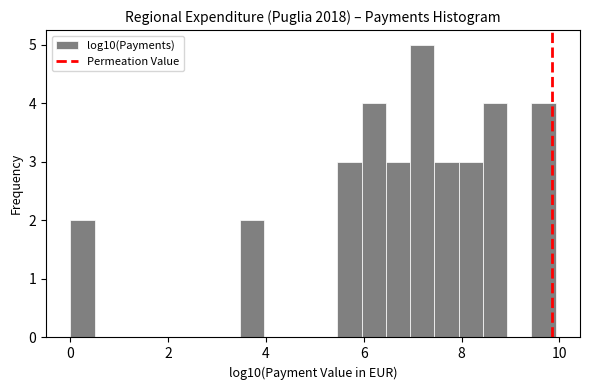

Read against the x-axis, roughly where is the centre of the tallest bar?

7.2